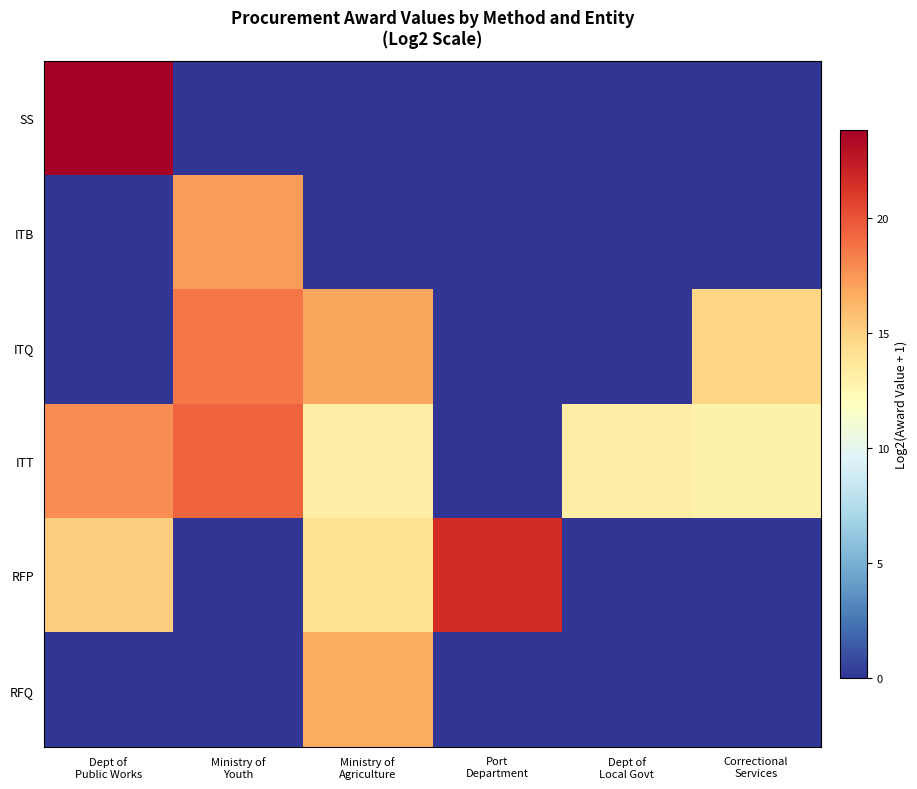

At which category is the sum across all series the highest?

Ministry of
Agriculture